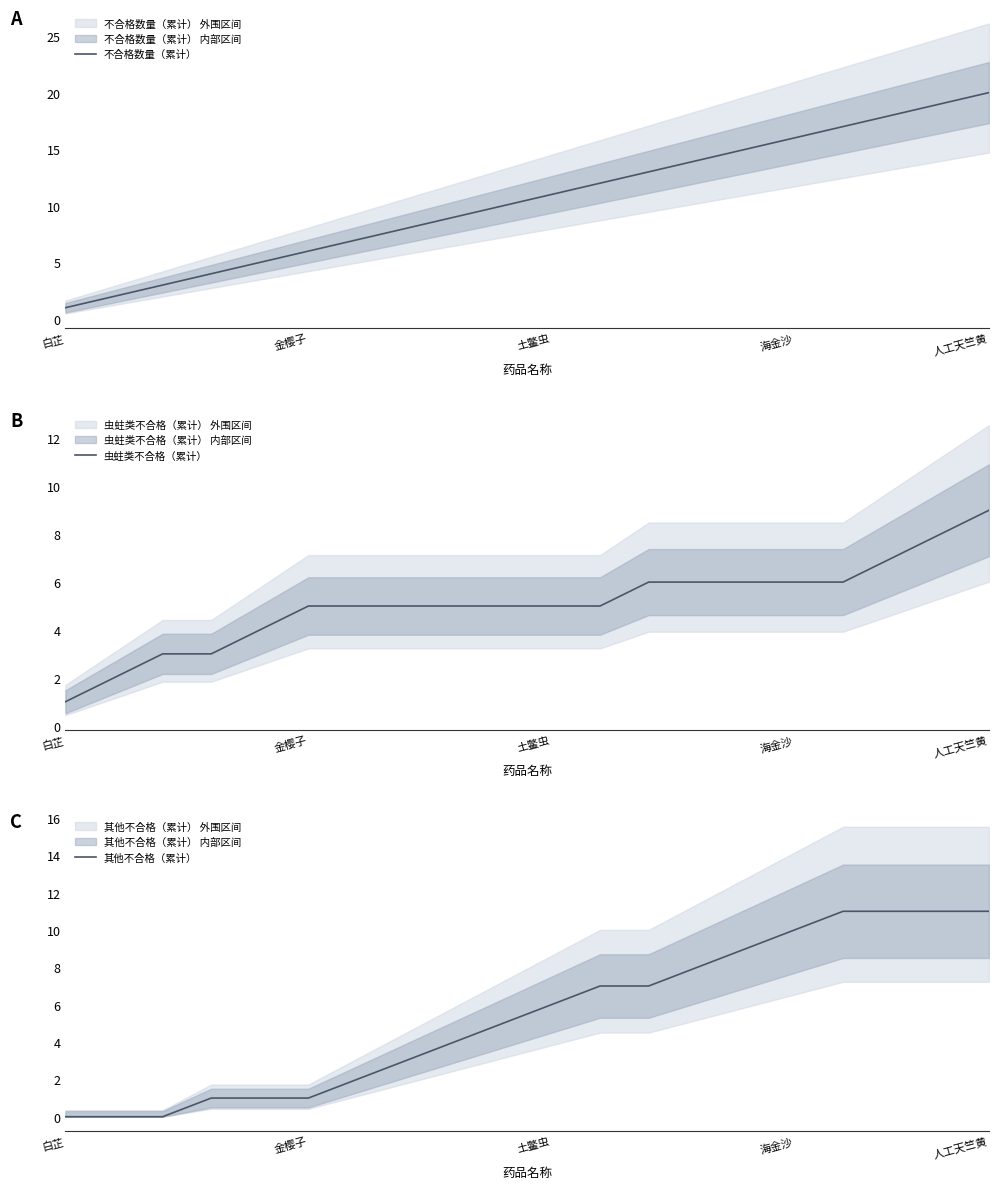

True or false: 其他不合格（累计） and 虫蛀类不合格（累计） intersect in this chart.

False